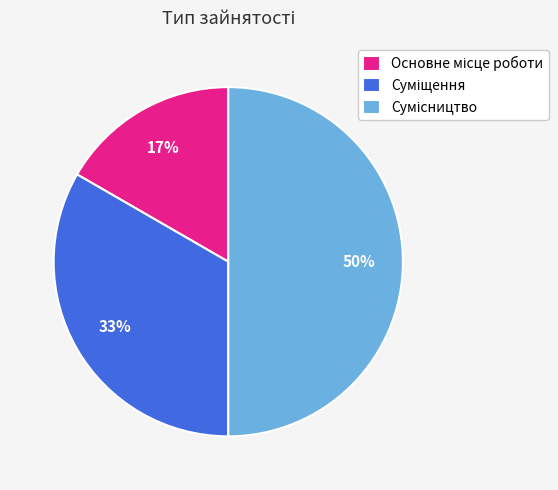

To the nearest percent, what is the average slice percentage?

33%